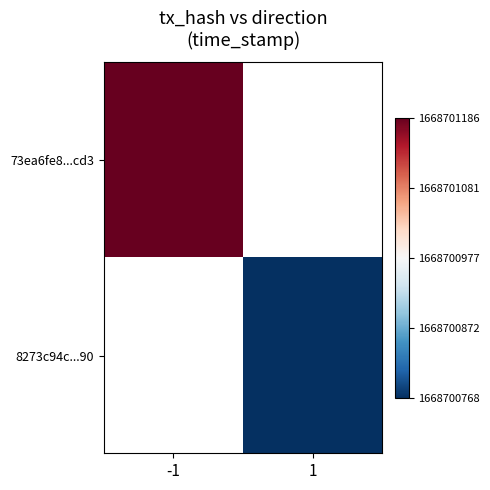

Rank the series by their maximum value, from highest to lowest.

73ea6fe8...cd3, 8273c94c...90